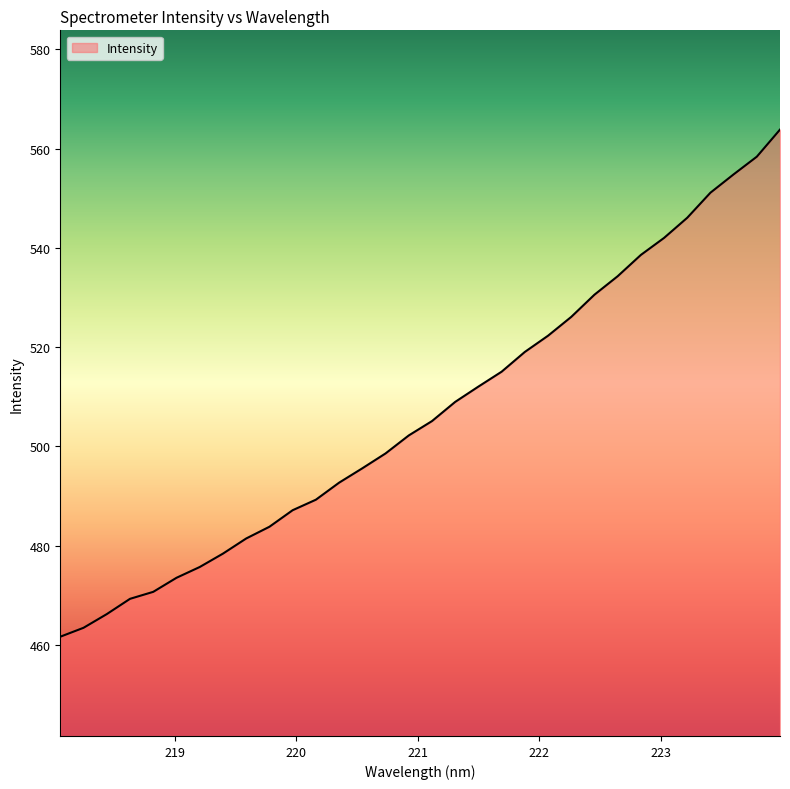

What is the difference between the maximum and minimum values?

102.2